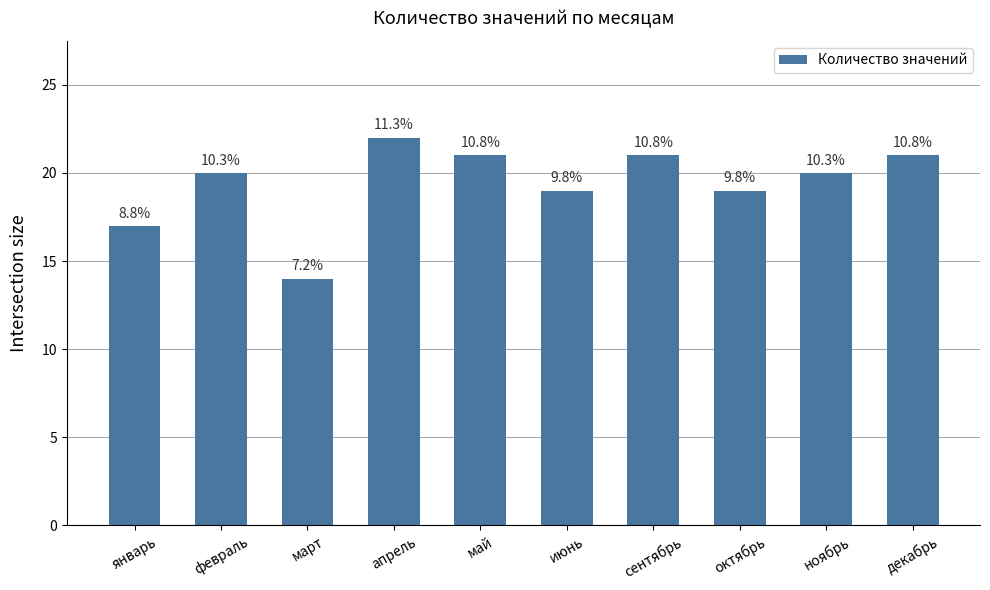

Does the chart contain any negative values?

No